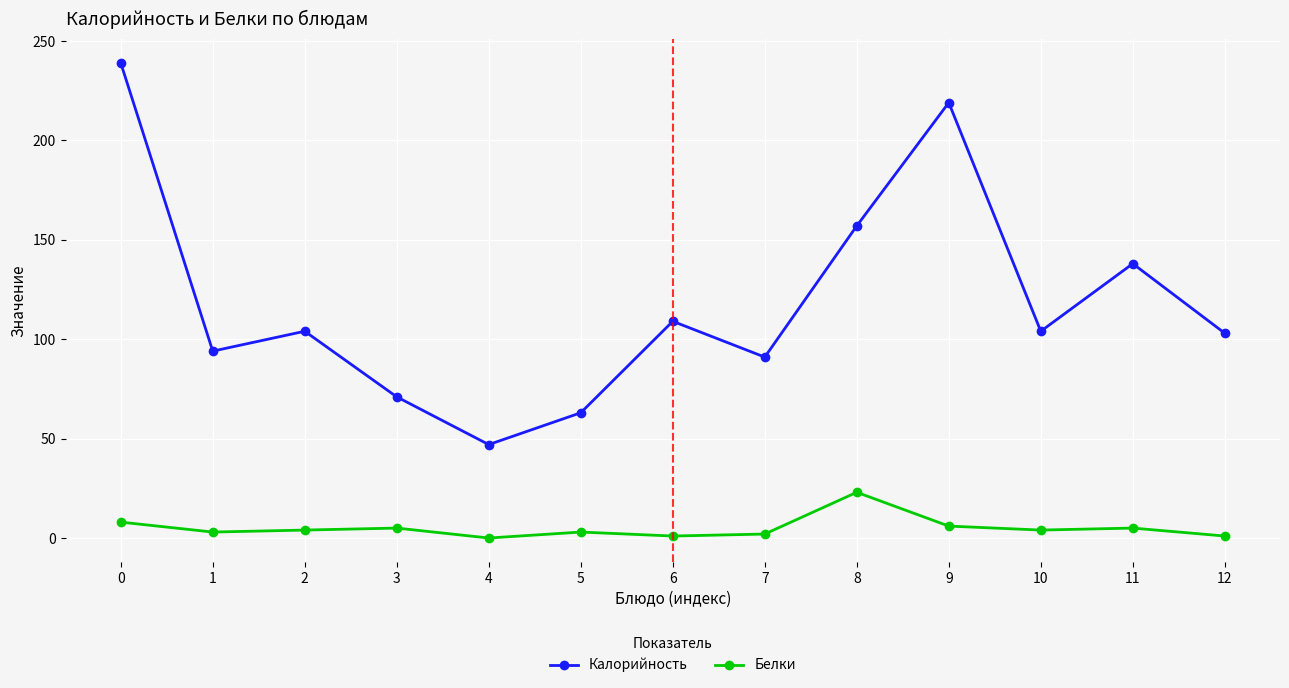

What is the total value across all series at 9?

225